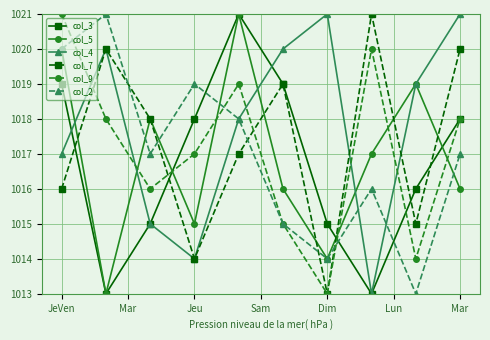

Is this an area chart (filled region under the line)?

No